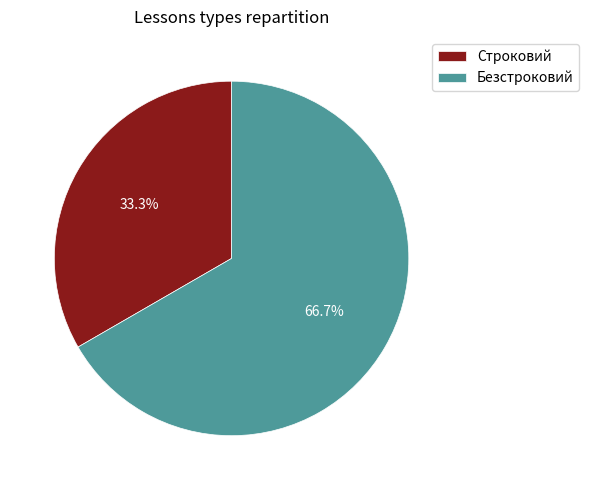

To the nearest percent, what is the difference between the largest and smallest slice percentages?

33%